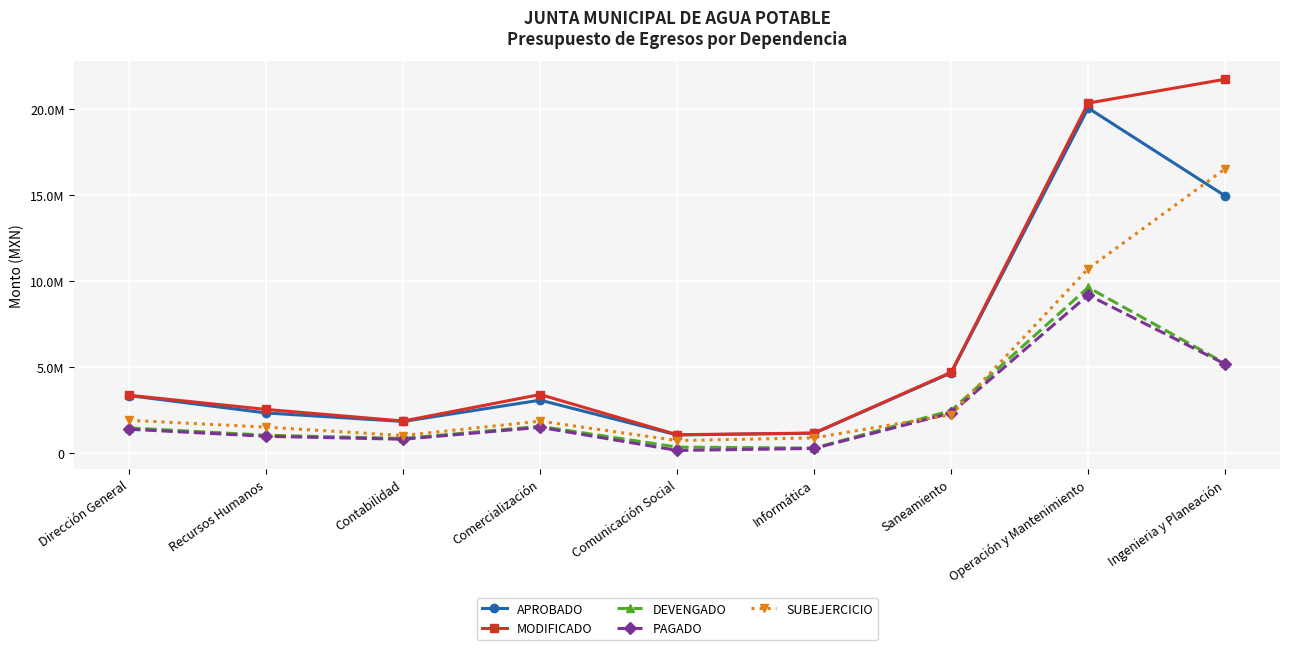

List the series in order of their peak value, lowest first.

PAGADO, DEVENGADO, SUBEJERCICIO, APROBADO, MODIFICADO